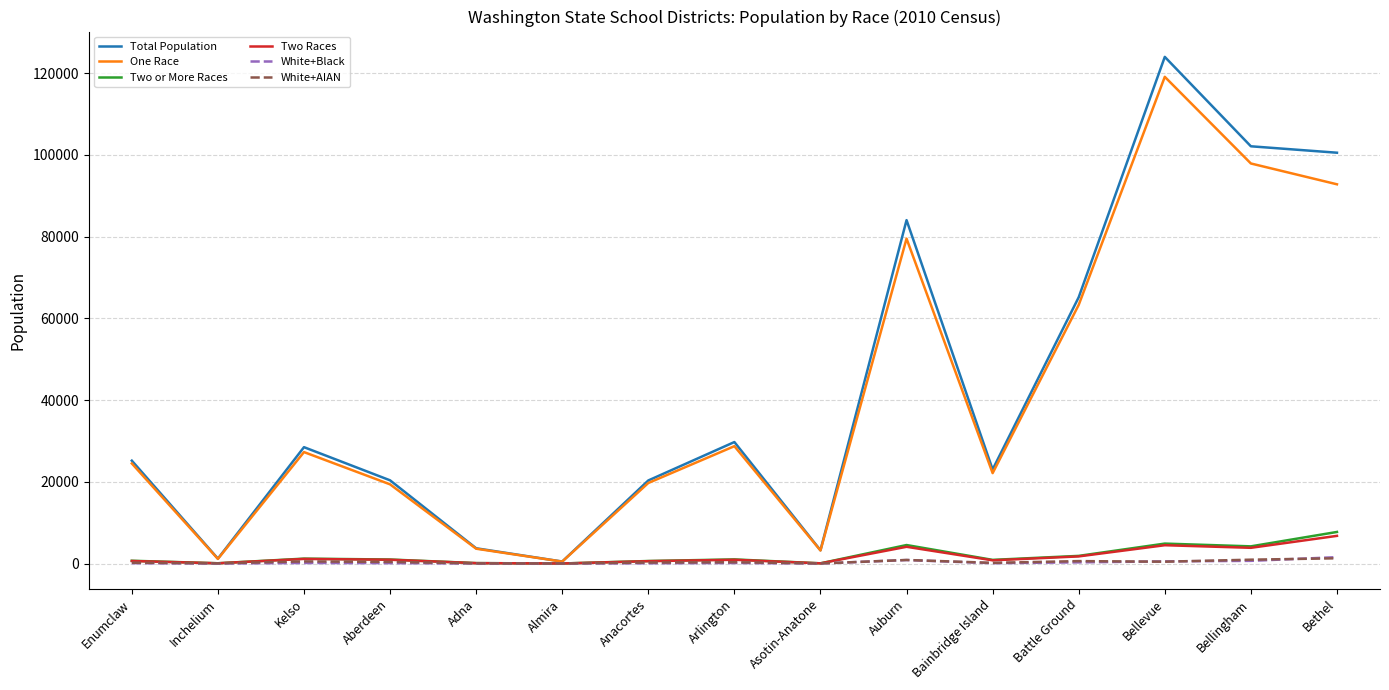

At which category is the sum across all series the highest?

Bellevue